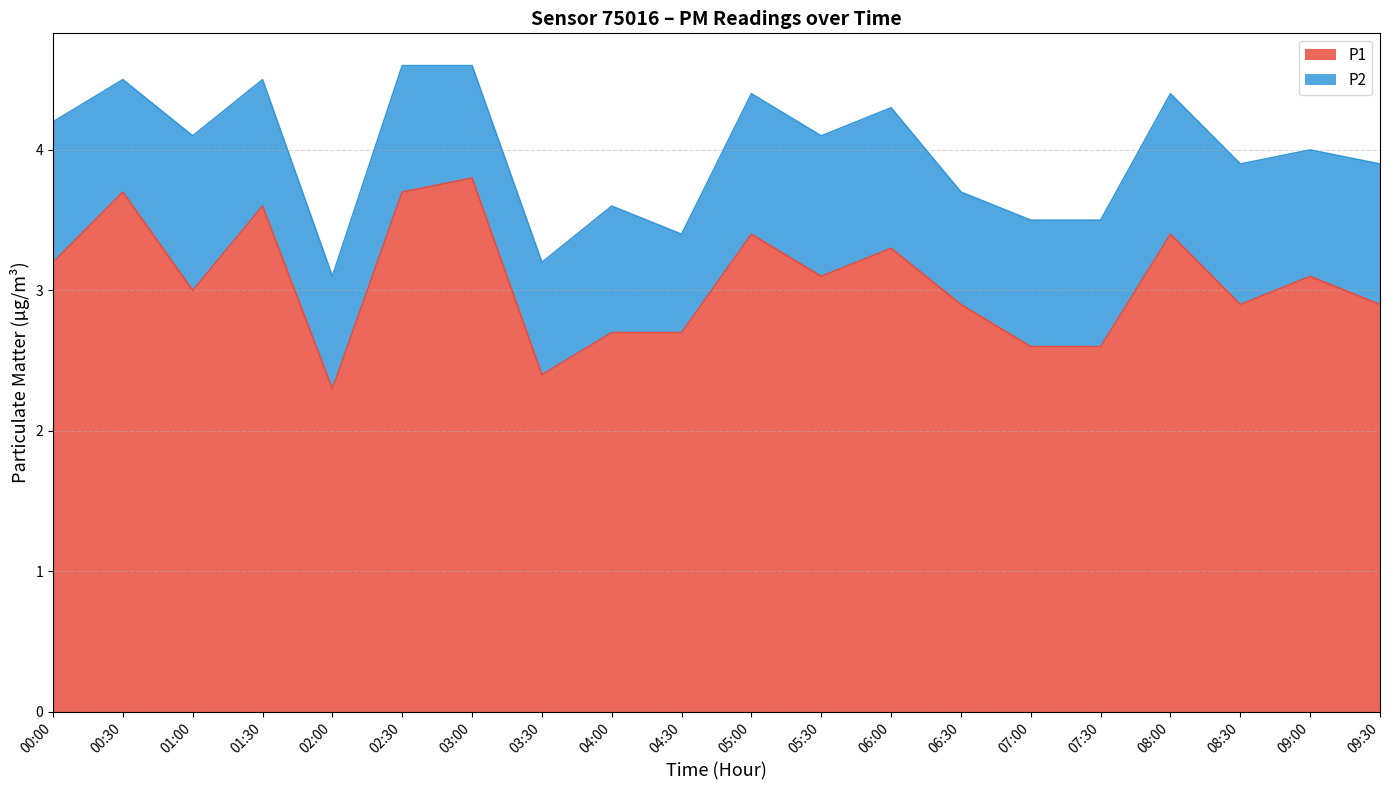

Approximately how many times larger is the value at 02:30 compared to 05:30?

1.2